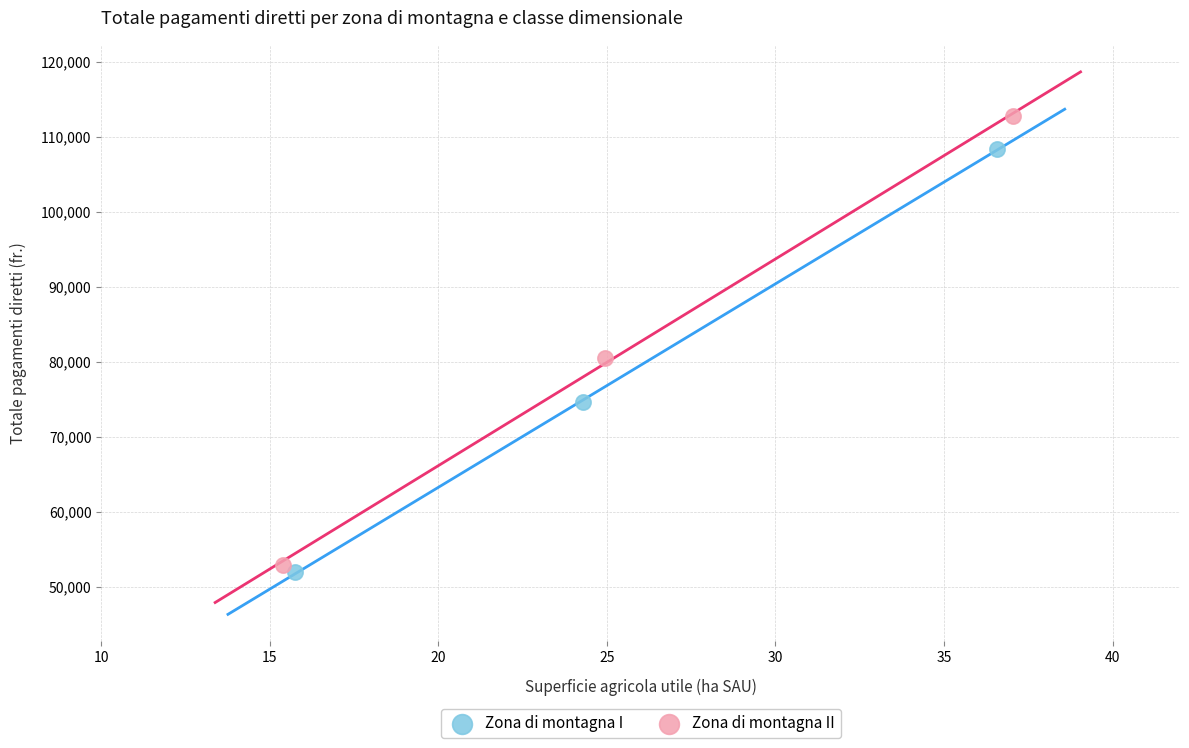

Which series reaches the maximum Y coordinate?

Zona di montagna II